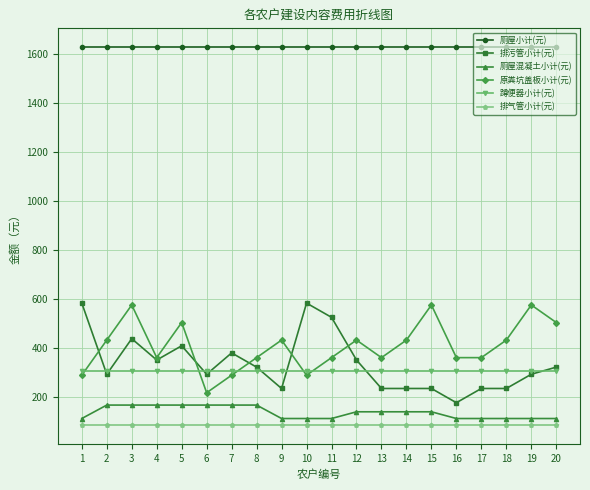

How many data points does each series have?

20